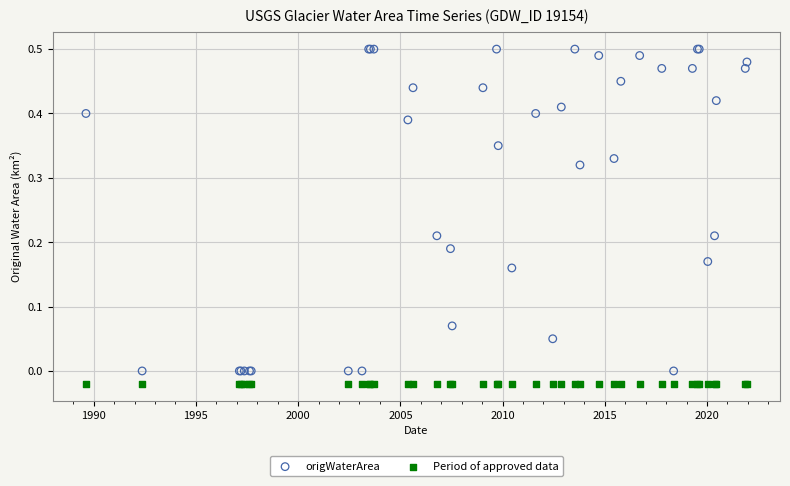

Which series contains the highest Y value?

origWaterArea